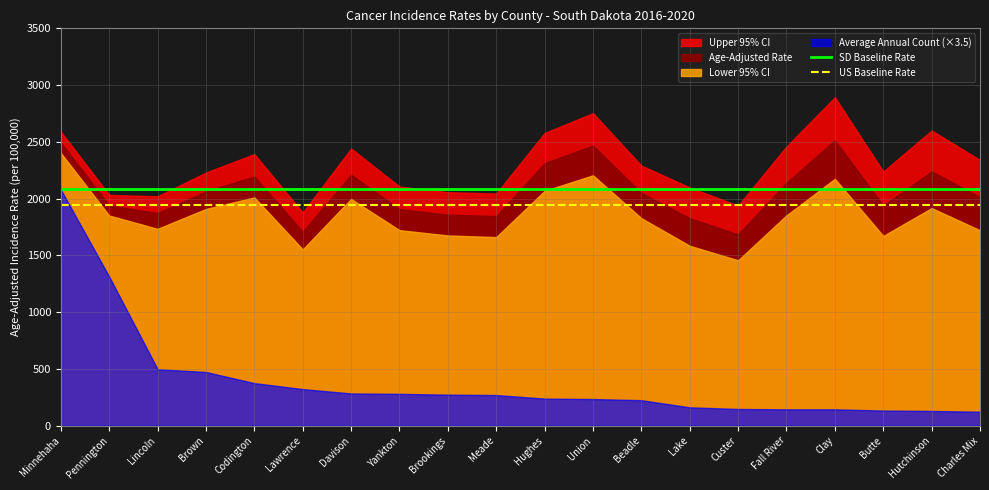

True or false: US Baseline Rate and SD Baseline Rate intersect in this chart.

False